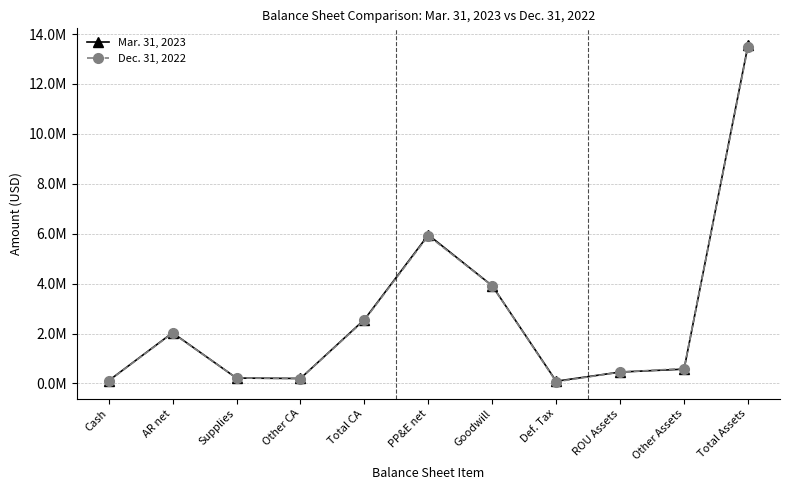

True or false: Dec. 31, 2022 and Mar. 31, 2023 intersect in this chart.

True